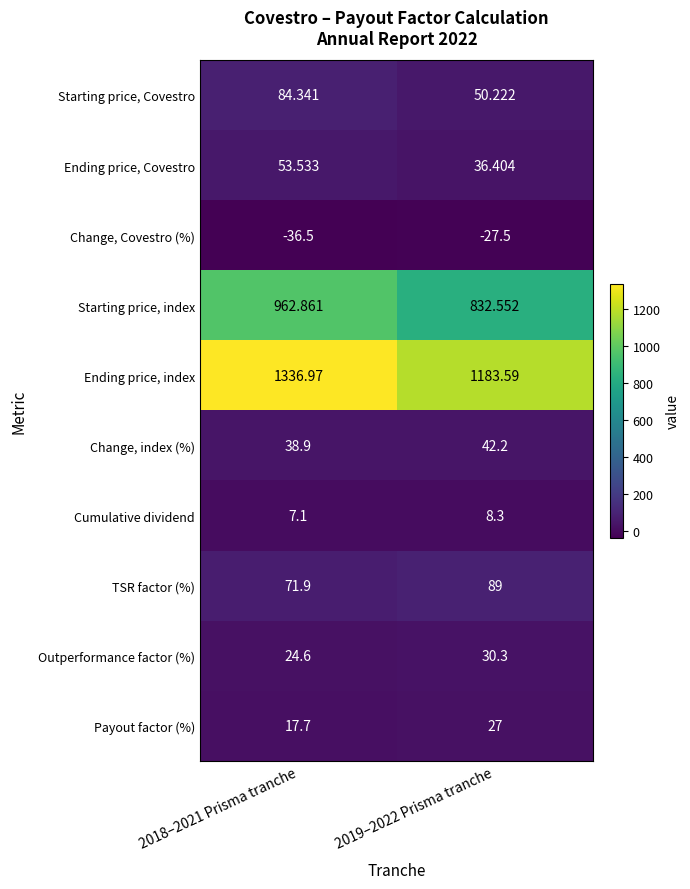

Between 2018–2021 Prisma tranche and 2019–2022 Prisma tranche, which series saw the biggest shift?

Ending price, index